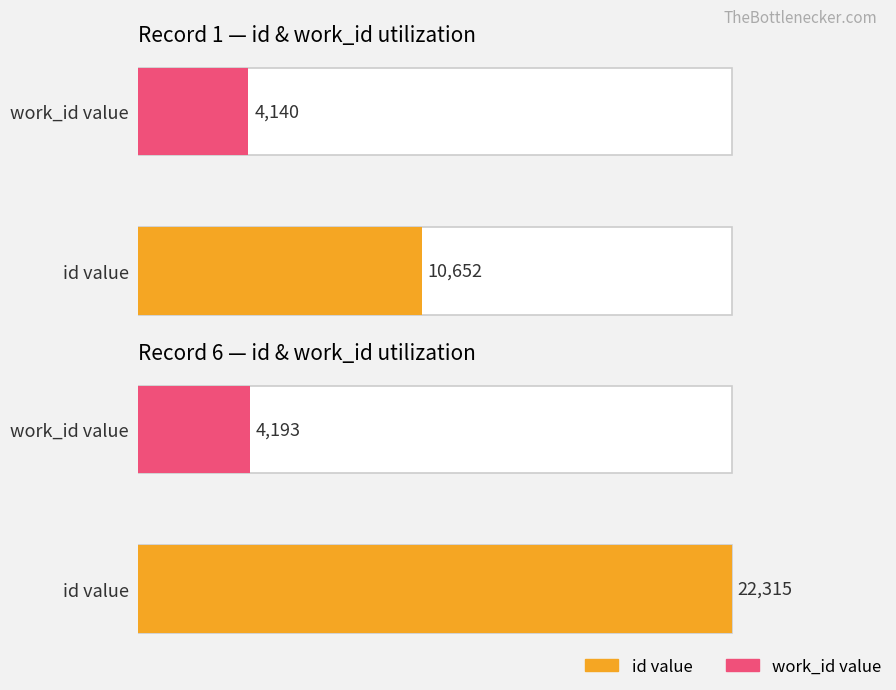

List the series in order of their peak value, lowest first.

work_id, id